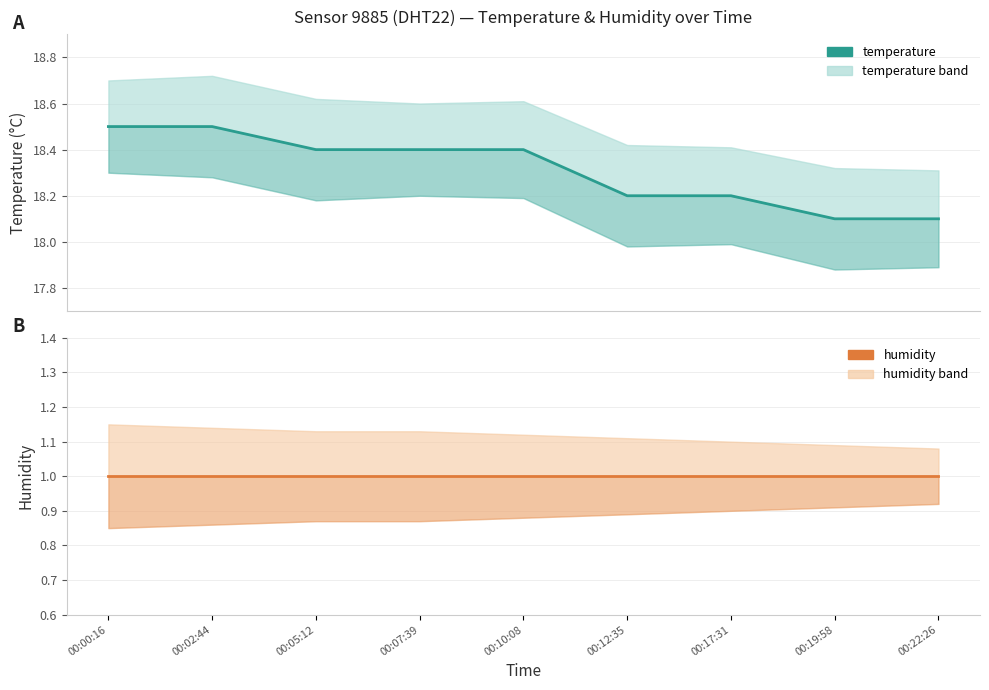

Rank the series by their maximum value, from highest to lowest.

temperature, humidity